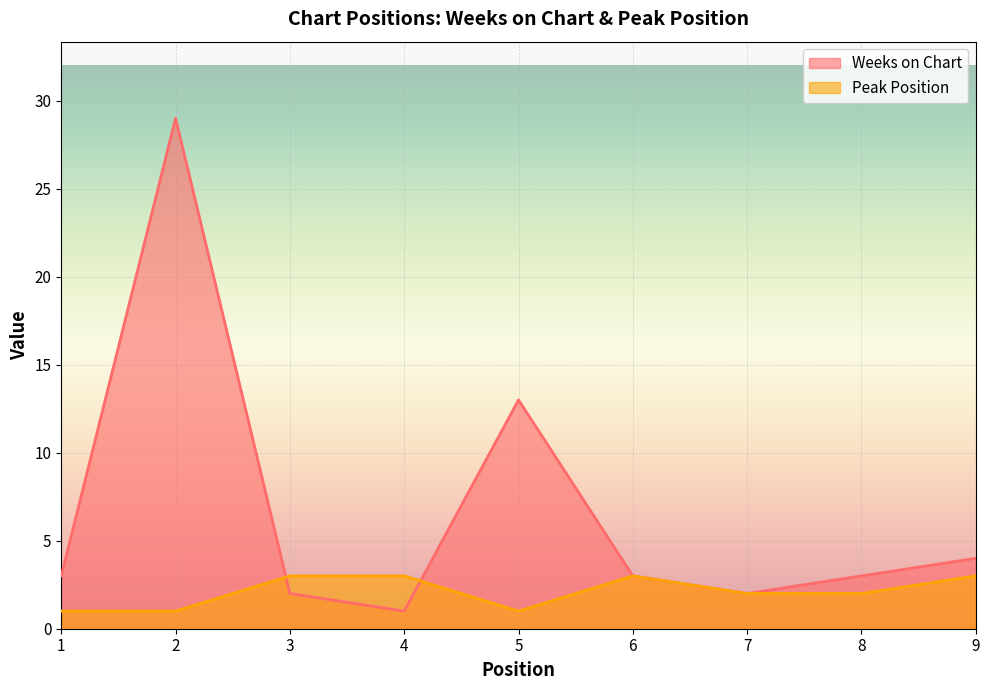

Which series has the largest total across all categories?

Weeks on Chart